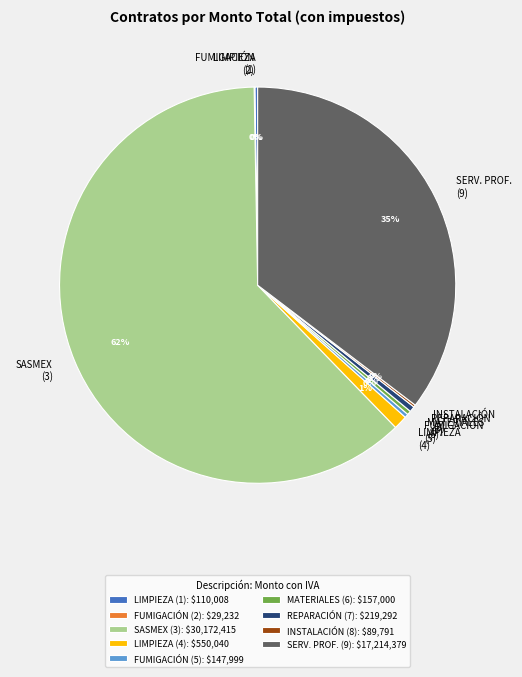

What percentage is the LIMPIEZA (4) slice, to the nearest percent?

1%